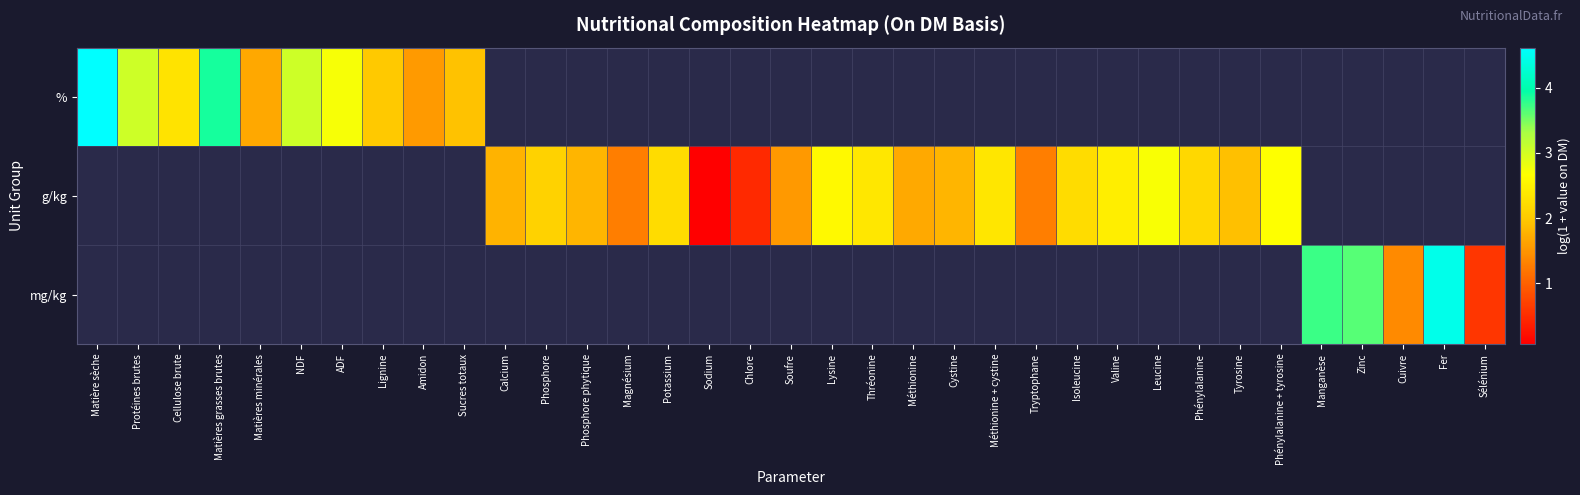

Is the value of mg/kg at NDF greater than the value of % at Amidon?

No